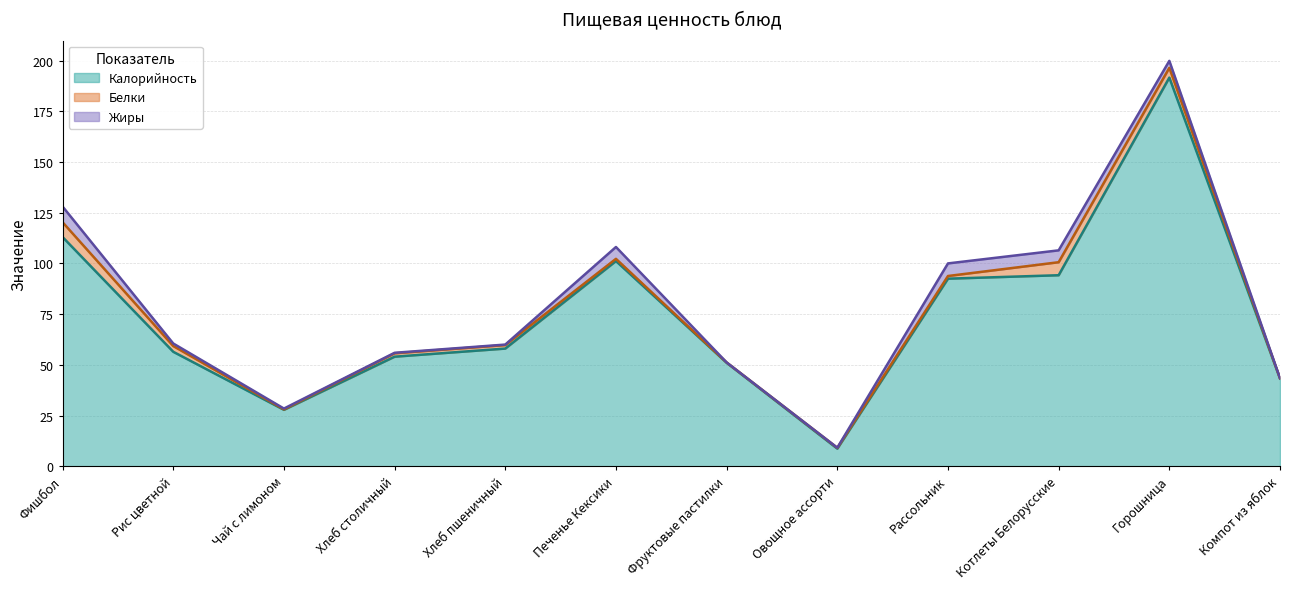

True or false: Белки and Калорийность intersect in this chart.

False